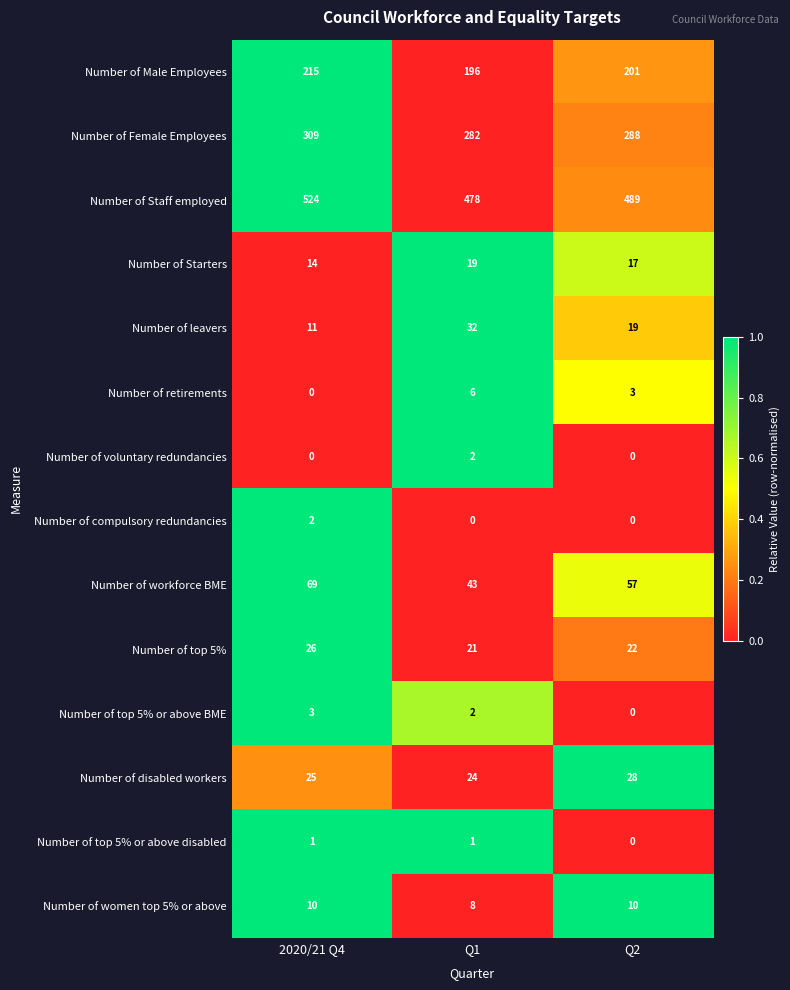

Rank the categories by Number of Starters value from highest to lowest.

Q1, Q2, 2020/21 Q4